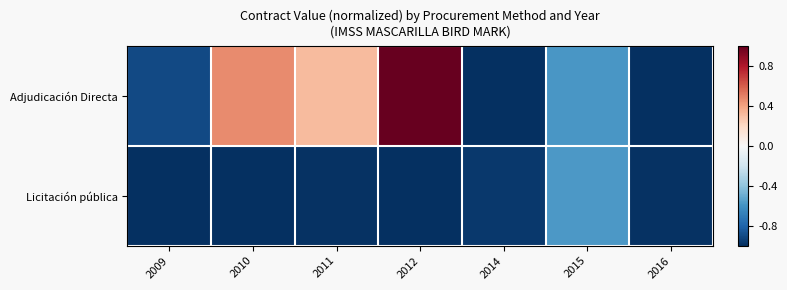

Which series has the largest total across all categories?

Adjudicación Directa